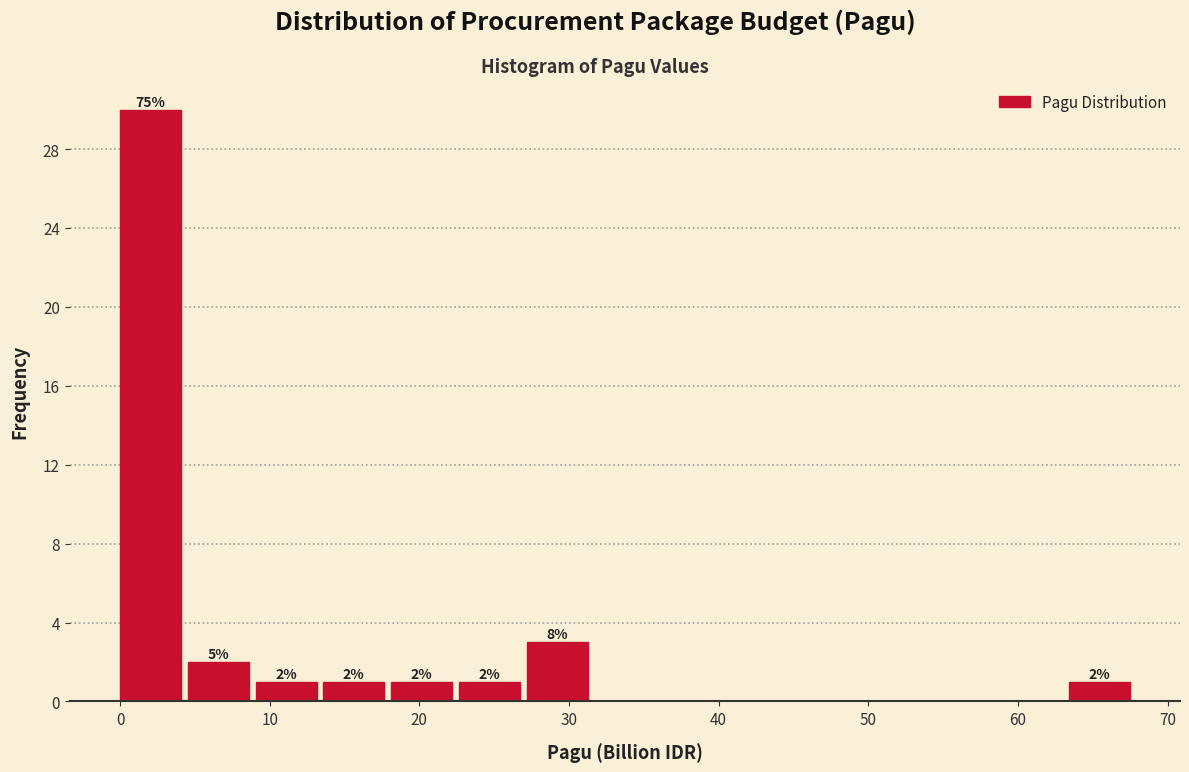

Over which range of the x-axis is the bar tallest?

0 to 5